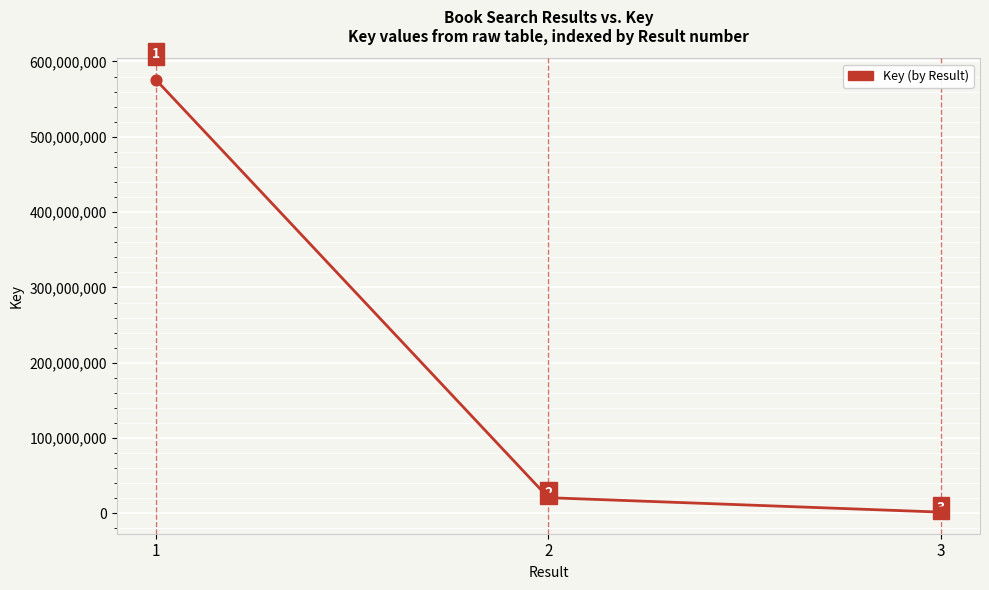

What is the change in value from 1 to 3?

-573821549